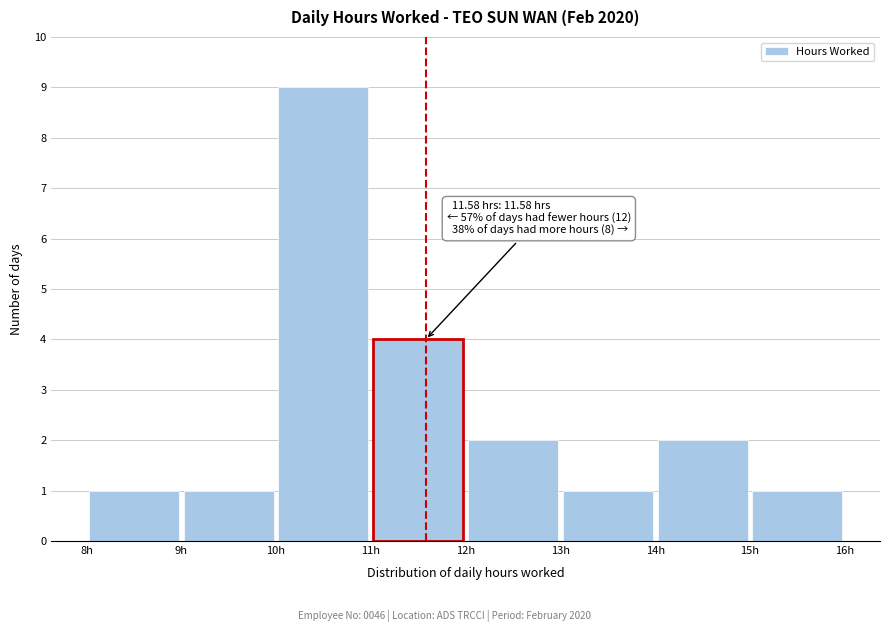

Which range on the x-axis has the tallest bar?

10 to 11